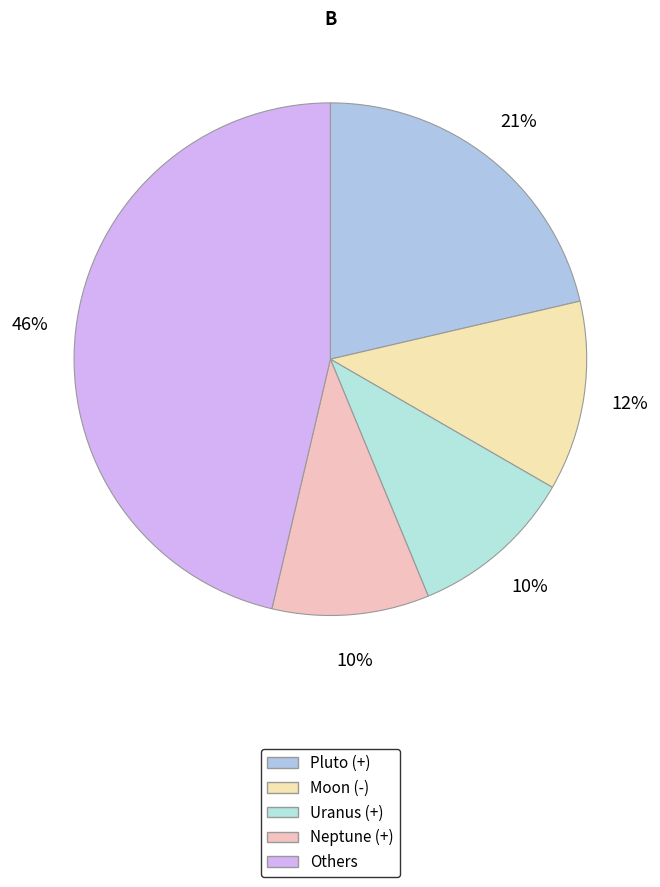

To the nearest percent, what is the difference between the largest and smallest slice percentages?

36%